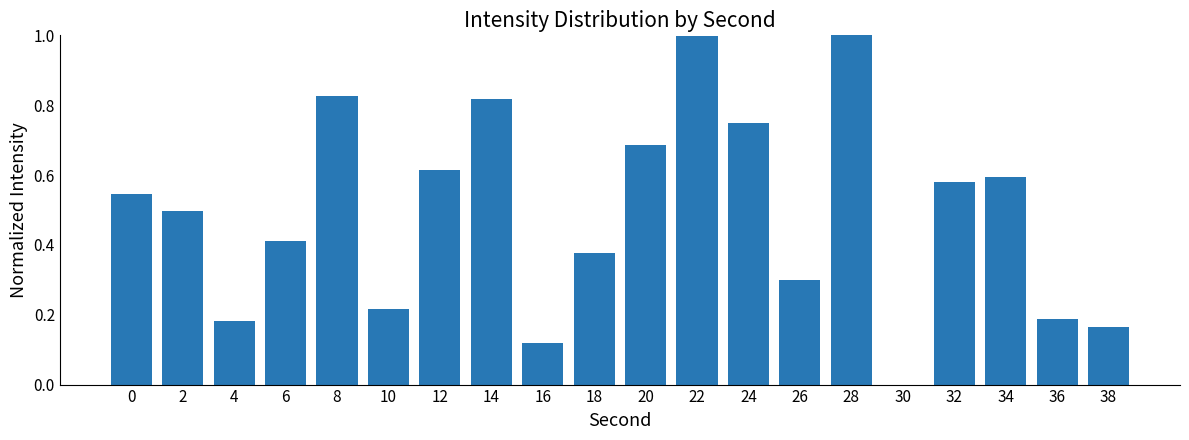

What is the sum of the values at 32 and 2?

1.1